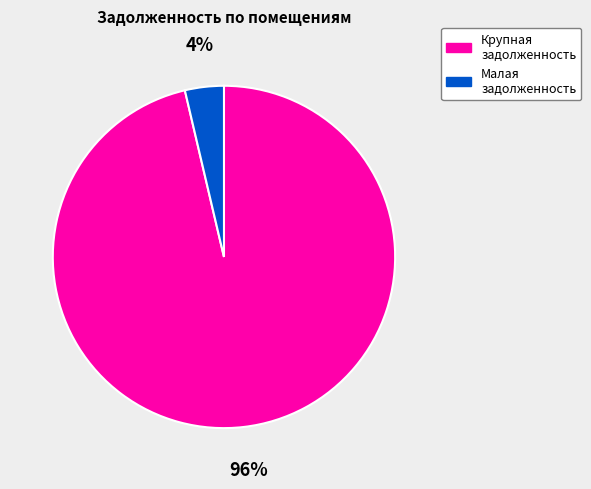

To the nearest percent, what is the average slice percentage?

50%